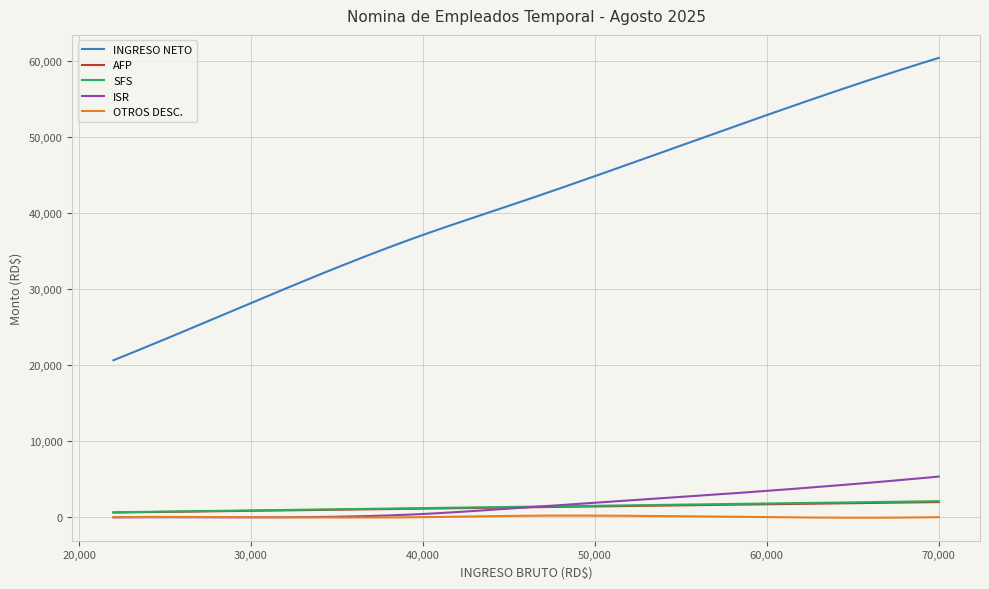

What is the maximum value shown in the chart?

60469.5